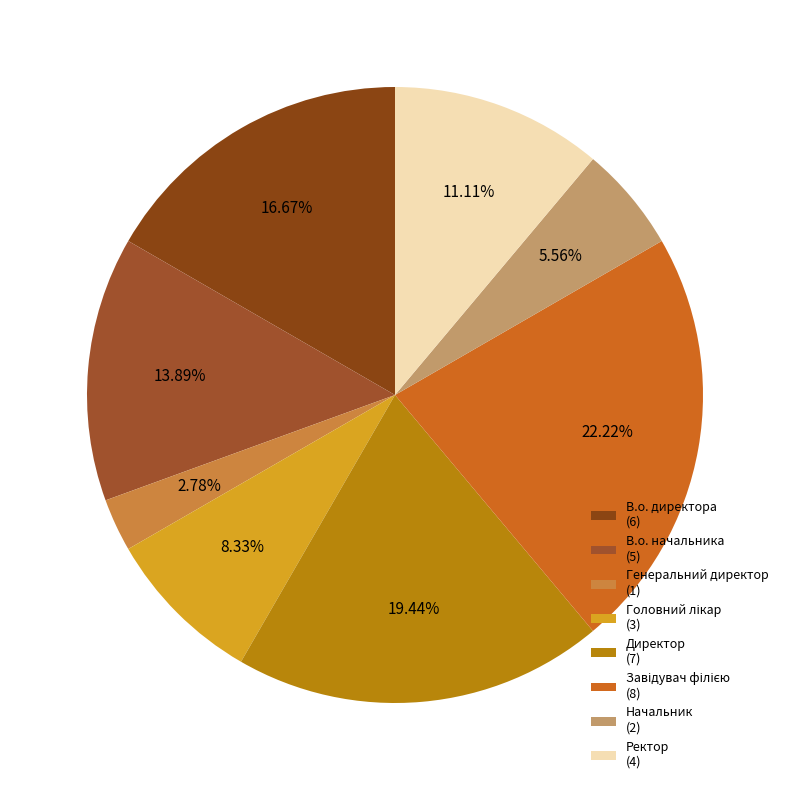

Count the number of slices in the pie.

8